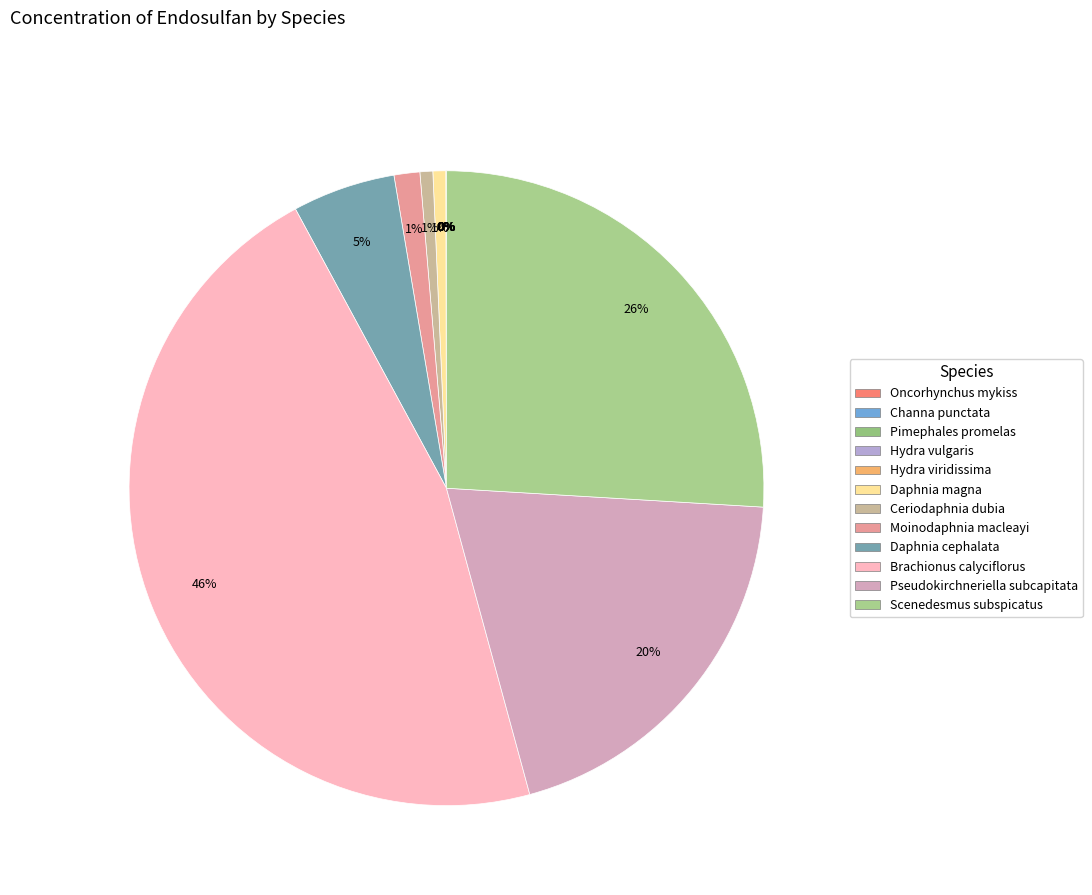

Which slice is the largest?

Brachionus calyciflorus